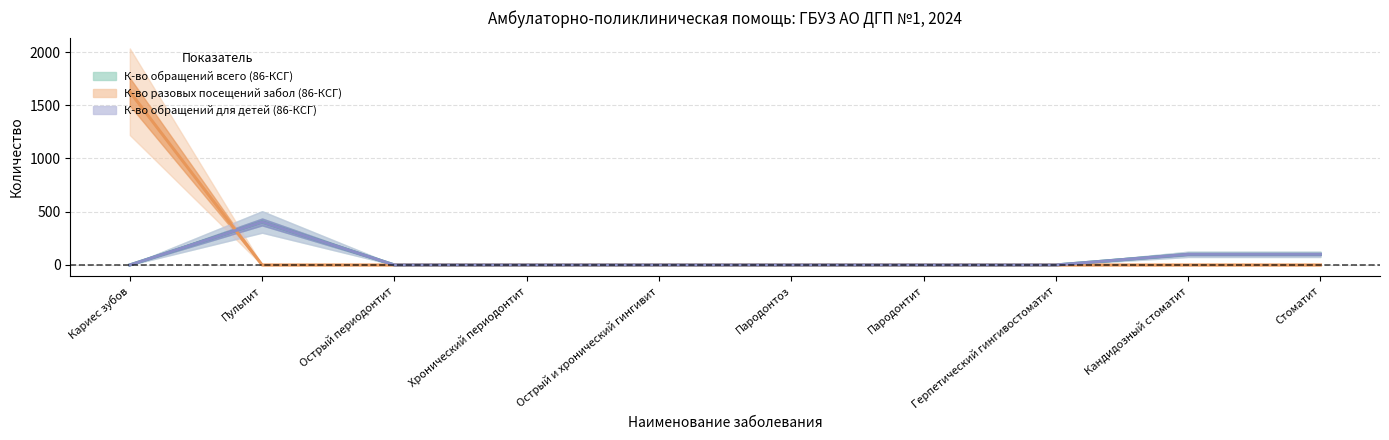

Which series changed the most between Пульпит and Герпетический гингивостоматит?

К-во обращений всего (86-КСГ)